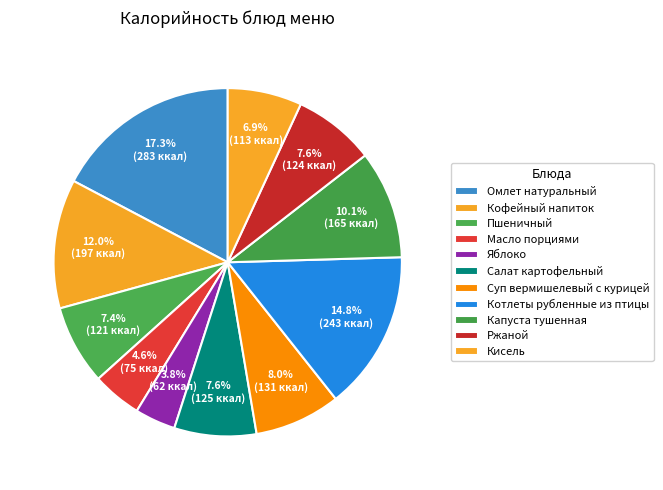

How many slices are in this pie chart?

11